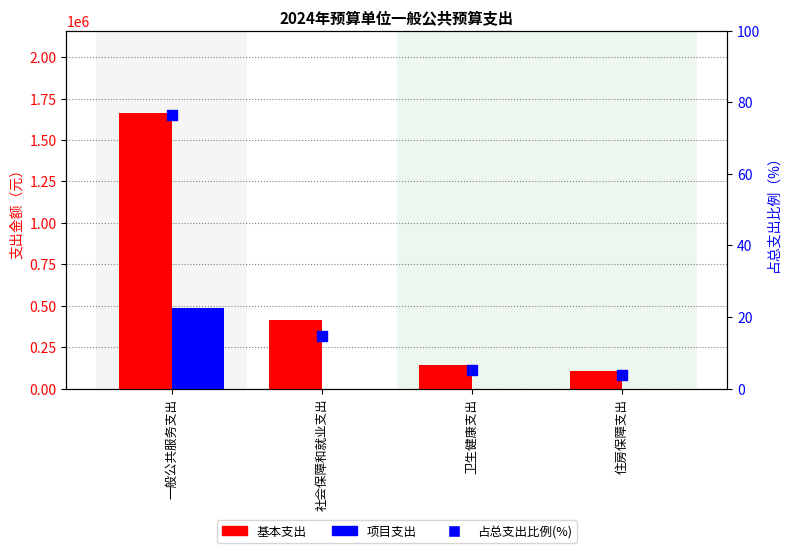

What is the total value across all series at 一般公共服务支出?

2147076.4